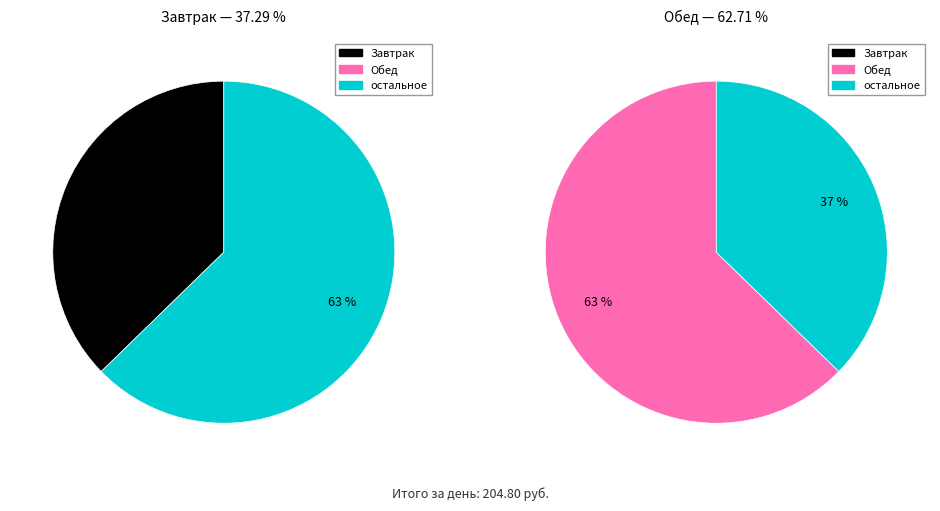

What is the majority slice?

Обед